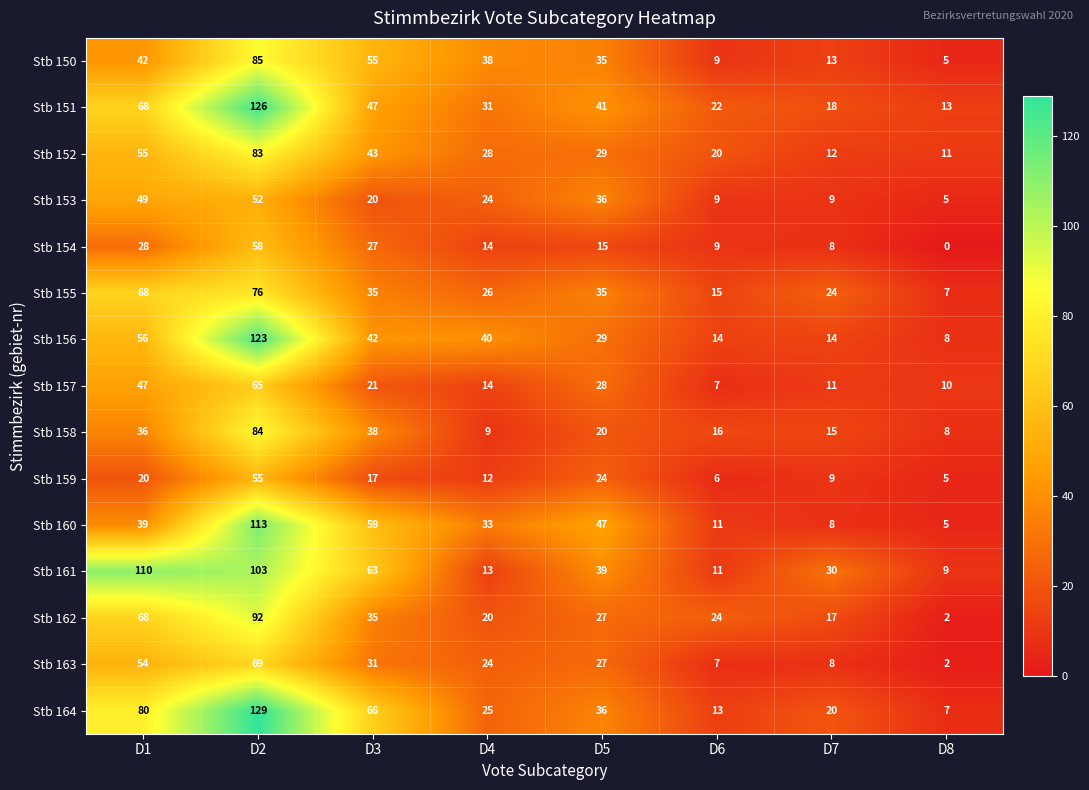

What is the difference between the highest and lowest values at D6?

18